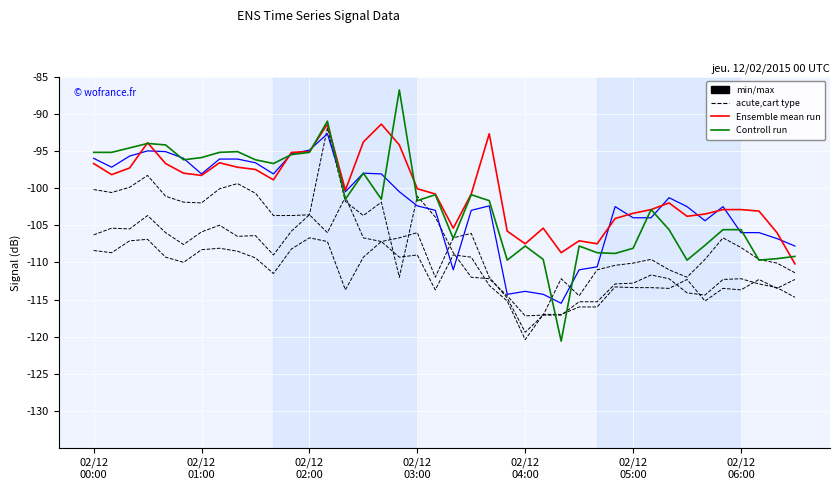

How many distinct data groups are displayed?

6